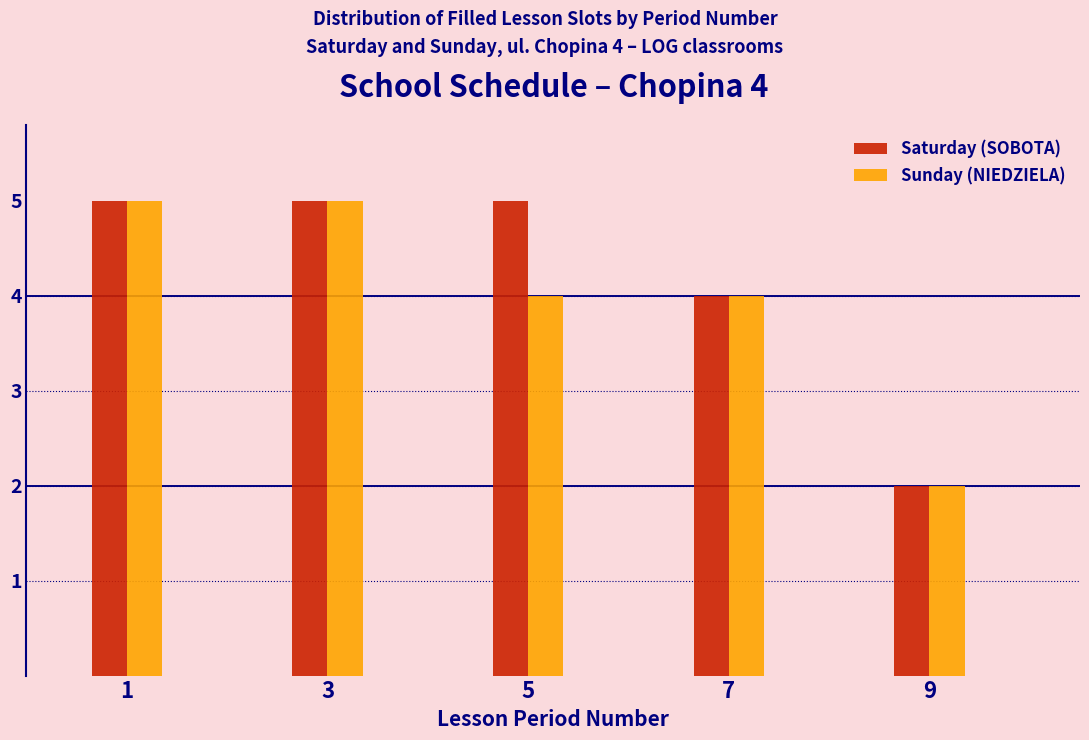

Reading right to left, what are all the values shown in this chart?

Saturday (SOBOTA): 2	4	5	5	5
Sunday (NIEDZIELA): 2	4	4	5	5